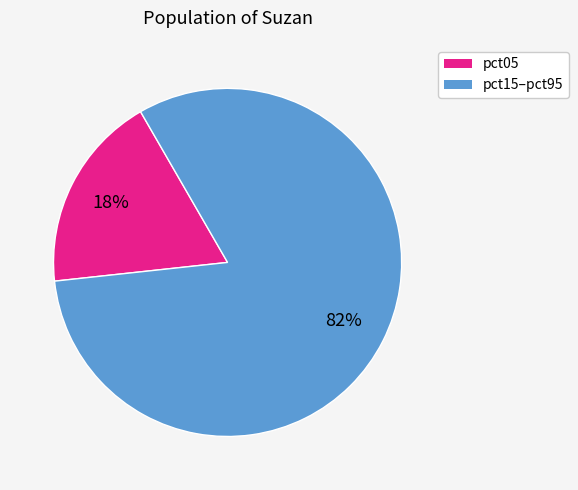

To the nearest percent, what is the average slice percentage?

50%